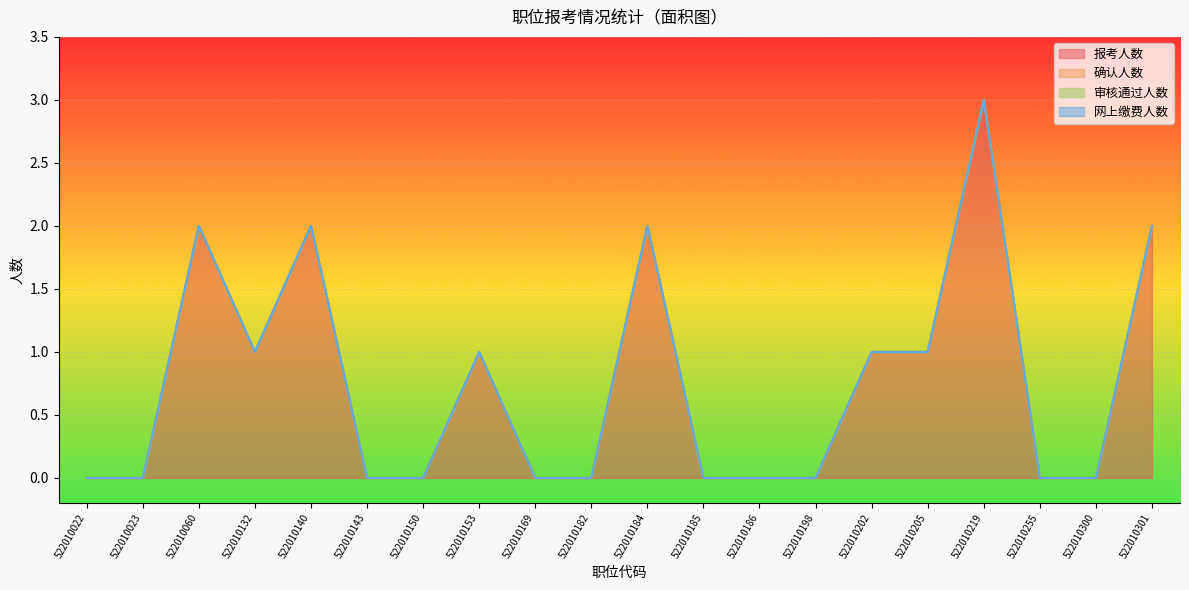

Reading right to left, extract all data points from this chart.

报考人数: 2	0	0	3	1	1	0	0	0	2	0	0	1	0	0	2	1	2	0	0
确认人数: 0	0	0	0	0	0	0	0	0	0	0	0	0	0	0	0	0	0	0	0
审核通过人数: 0	0	0	0	0	0	0	0	0	0	0	0	0	0	0	0	0	0	0	0
网上缴费人数: 0	0	0	0	0	0	0	0	0	0	0	0	0	0	0	0	0	0	0	0